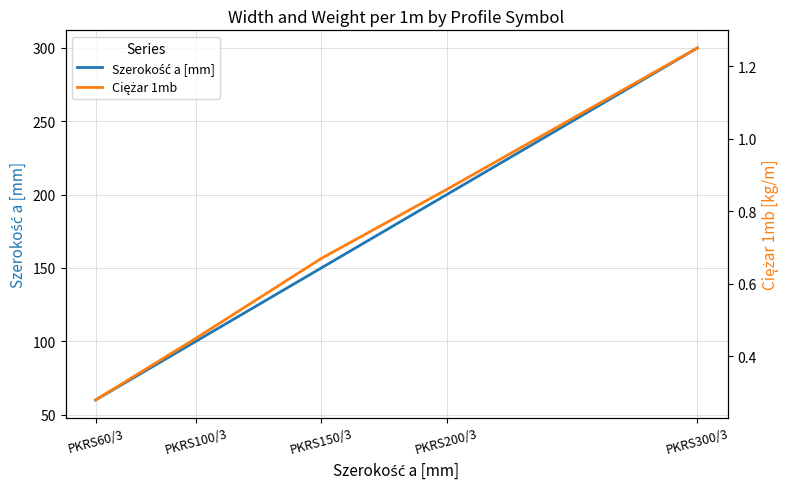

What is the total value across all series at PKRS200/3?

200.9